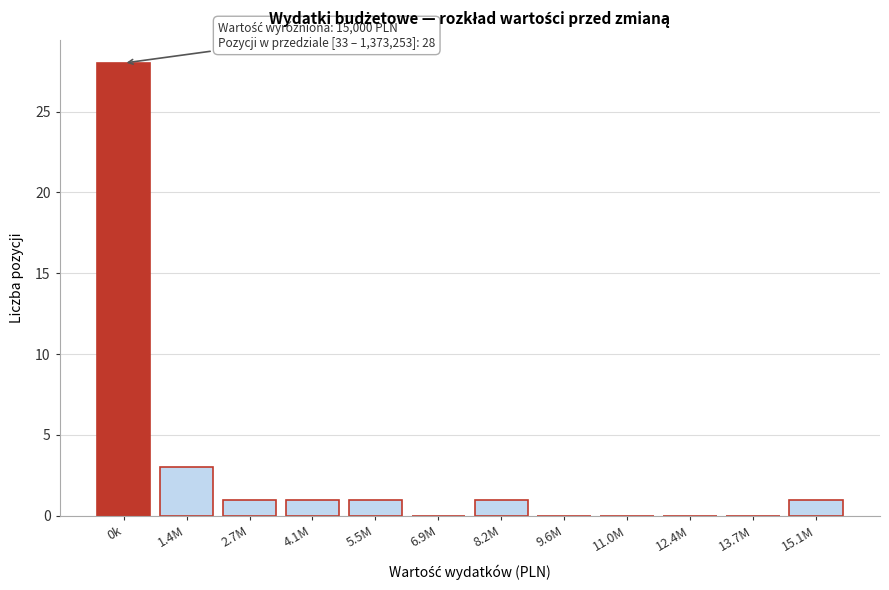

Reading right to left, extract all data points from this chart.

15.1M=1	13.7M=0	12.4M=0	11.0M=0	9.6M=0	8.2M=1	6.9M=0	5.5M=1	4.1M=1	2.7M=1	1.4M=3	0k=28